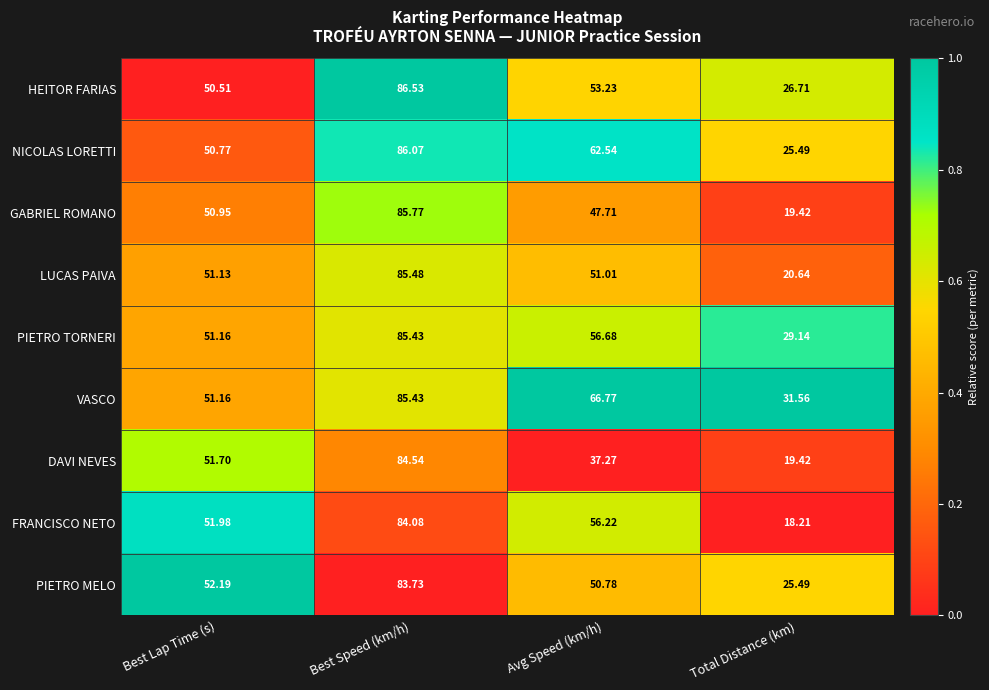

Which label corresponds to the largest value in the chart?

Best Speed (km/h)